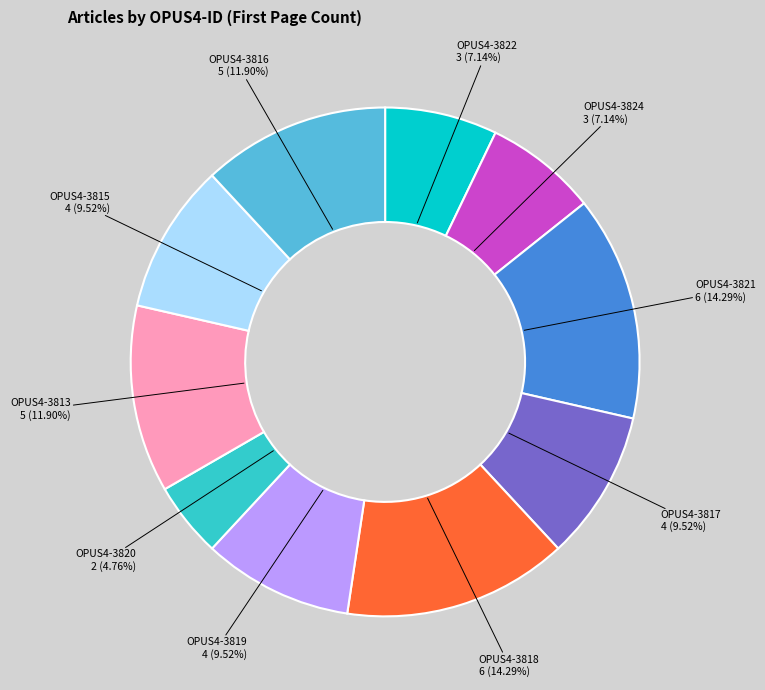

Is there any slice that represents more than half of the pie?

No